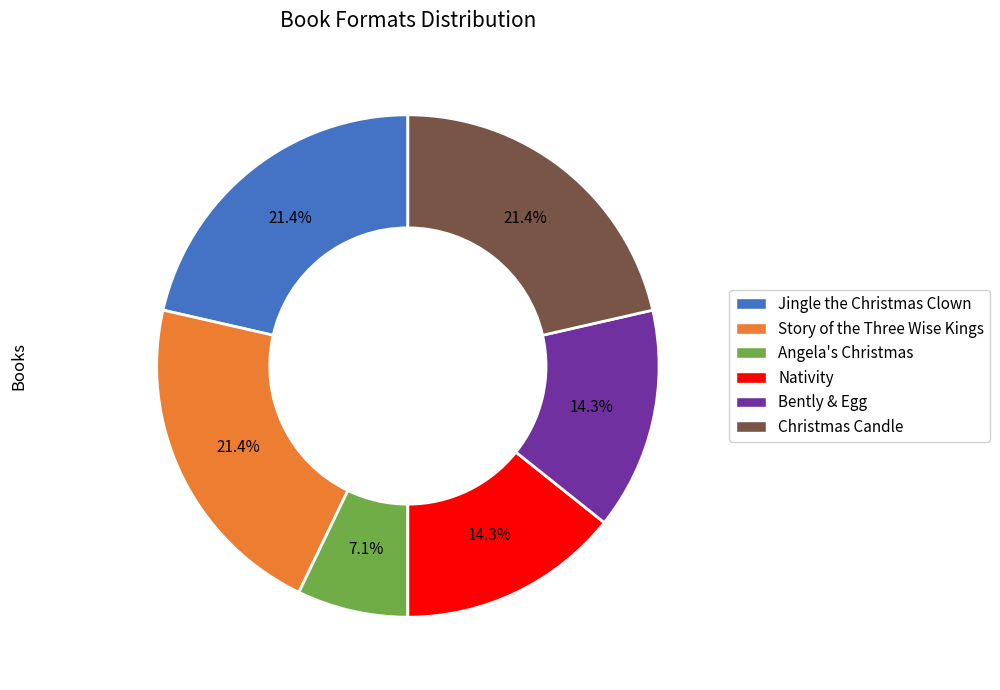

The Story of the Three Wise Kings slice represents 8% of the pie. True or false?

False